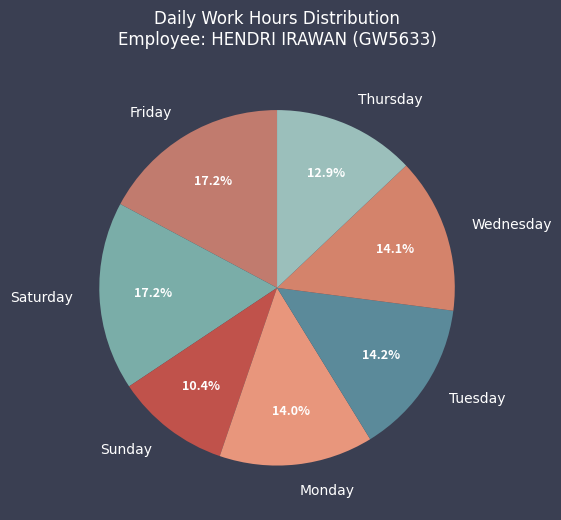

How many slices are in this pie chart?

7